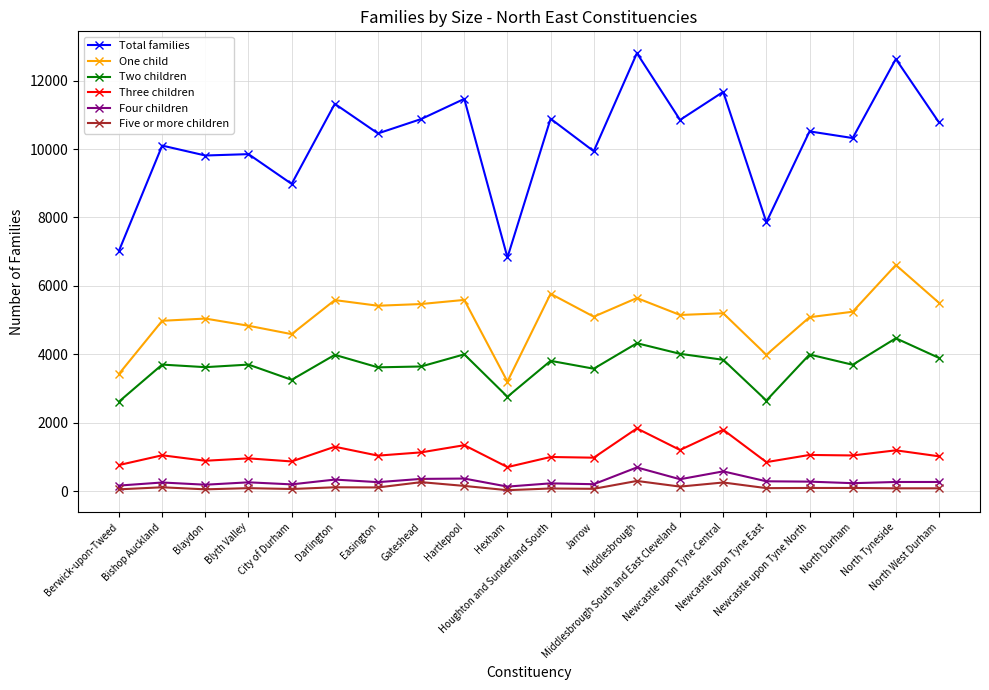

At how many categories does at least one series exceed 2406?

20